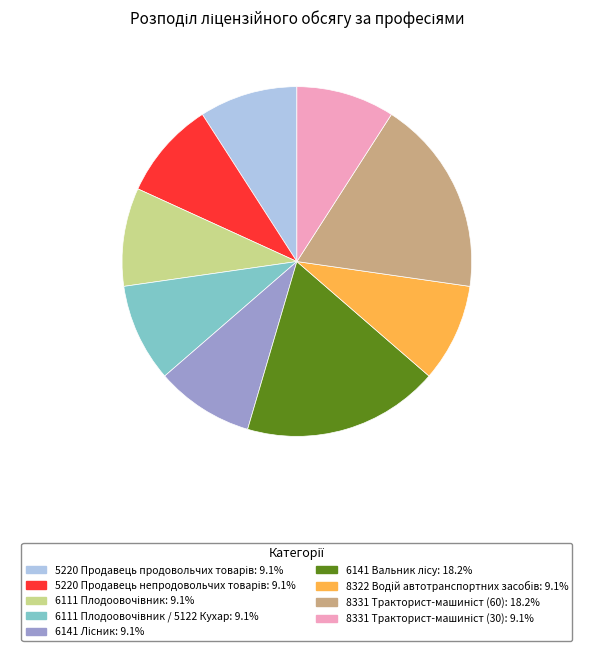

Does any single category account for the majority?

No